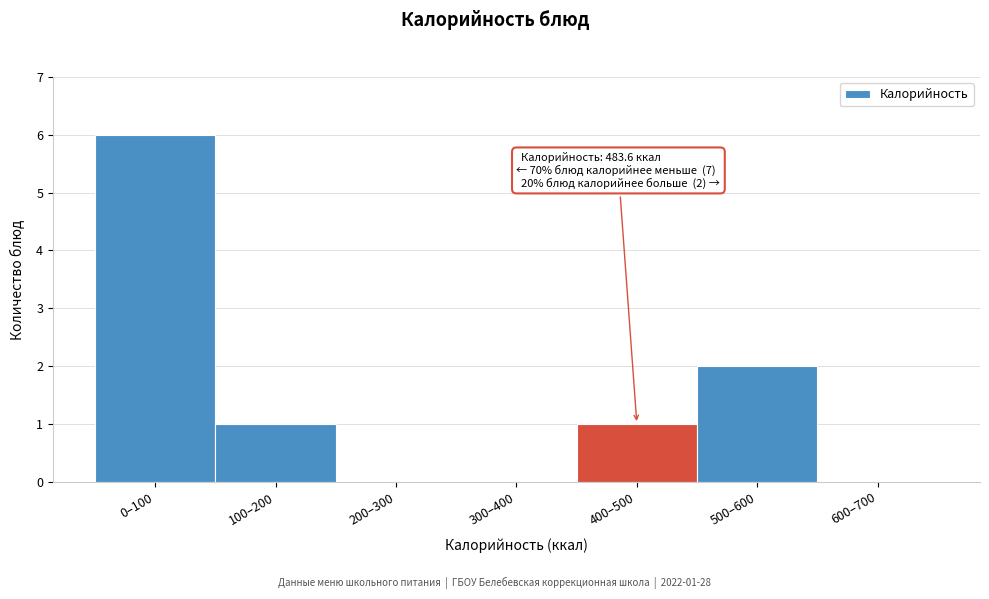

Reading right to left, what are all the values shown in this chart?

600–700=0	500–600=2	400–500=1	300–400=0	200–300=0	100–200=1	0–100=6